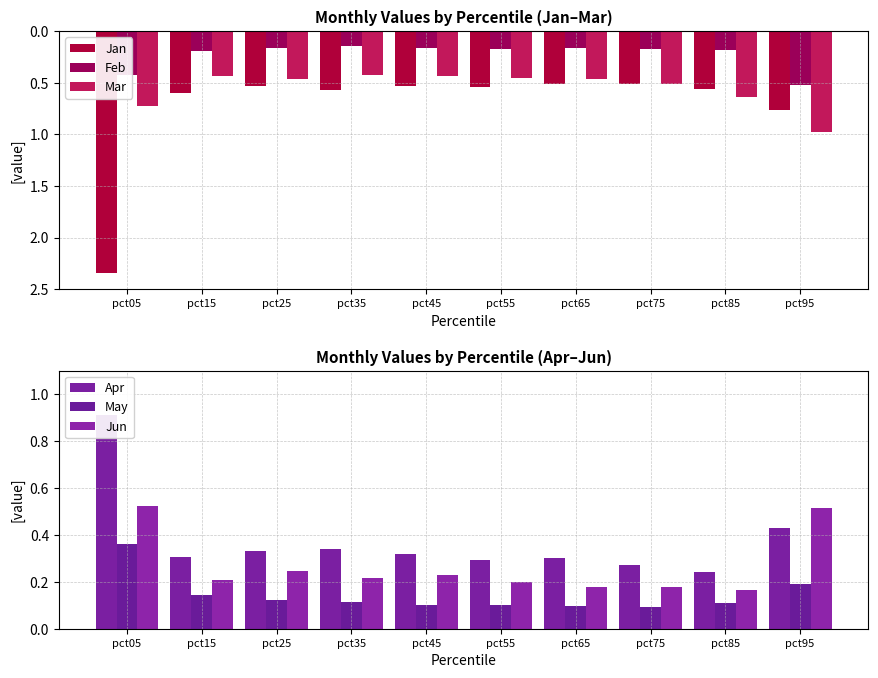

How many bars are there in total?

60